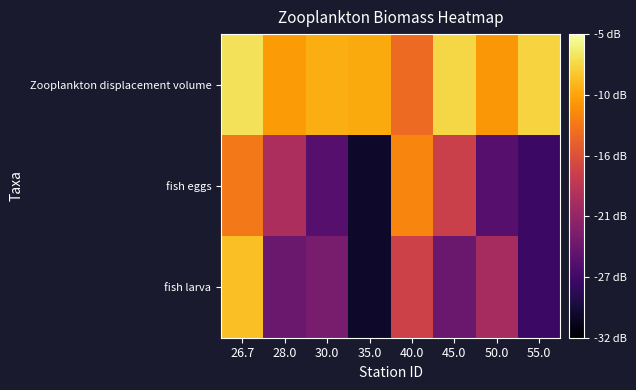

Which has a higher value, 30.0 or 26.7?

26.7